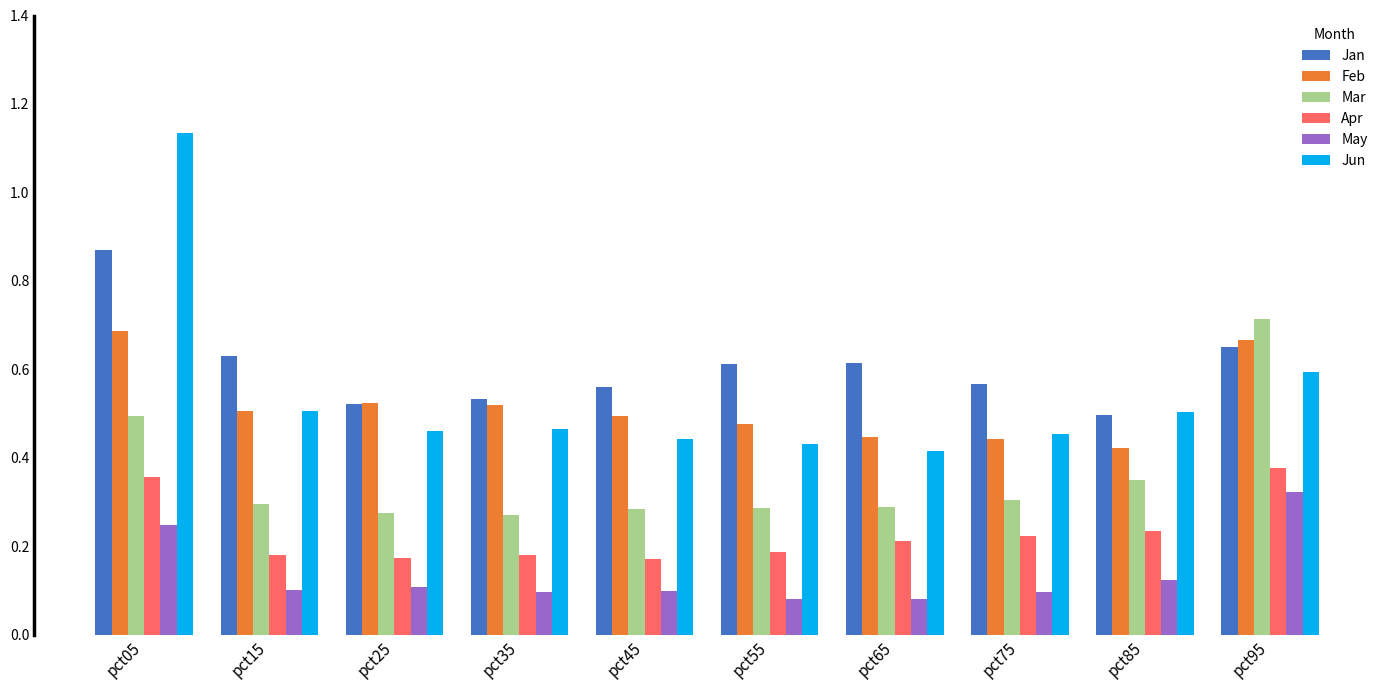

The value of Apr at pct65 is 0.1. True or false?

False